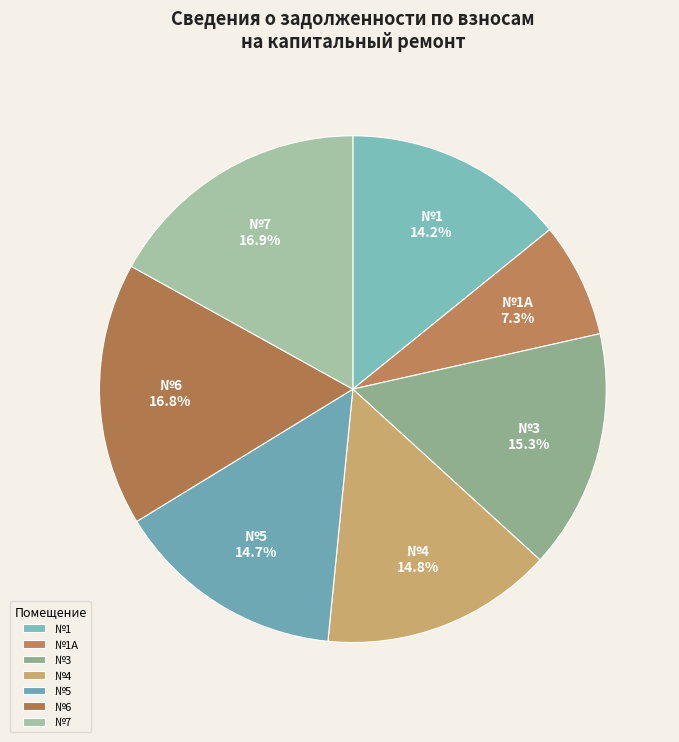

How many slices are in this pie chart?

7